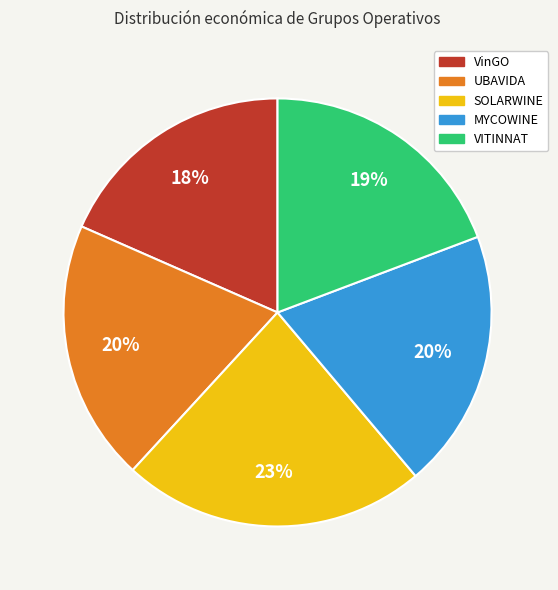

How many segments does this pie chart have?

5